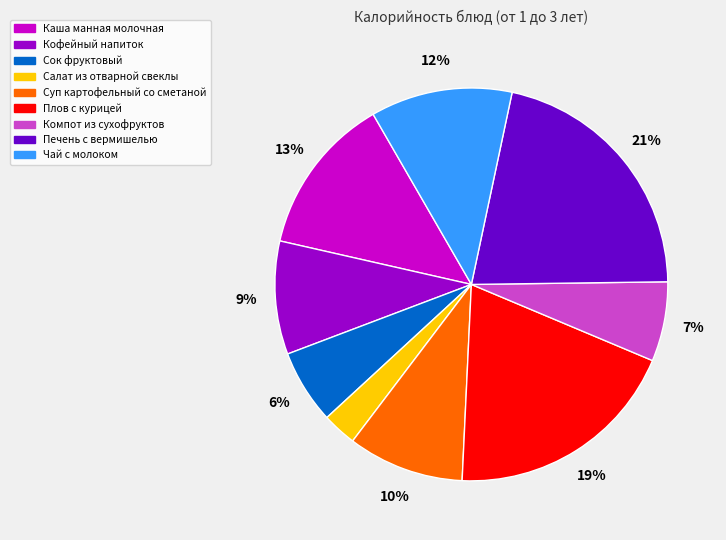

To the nearest percent, what percentage of the pie is Компот из сухофруктов?

7%